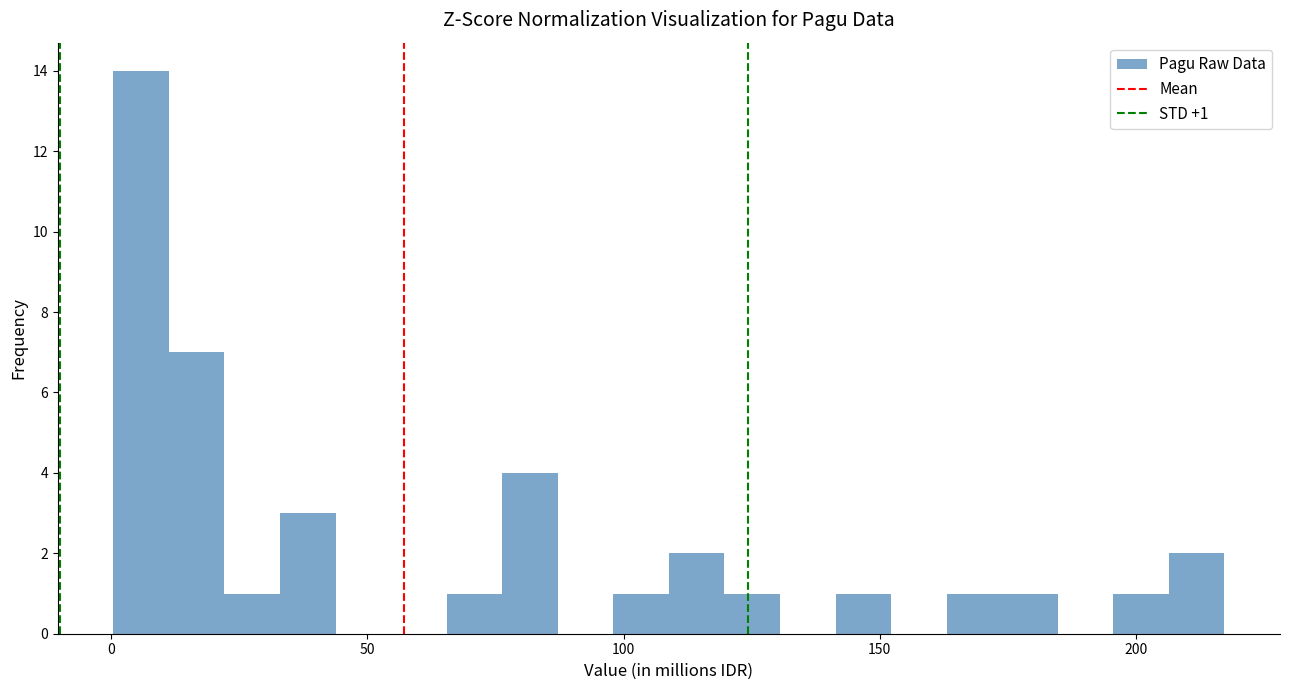

Read against the x-axis, roughly where is the centre of the tallest bar?

5